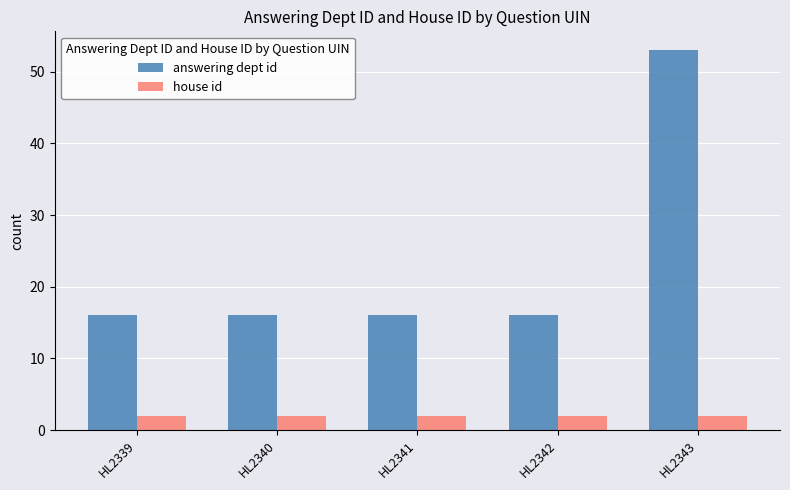

What is the sum of all answering dept id values?

117